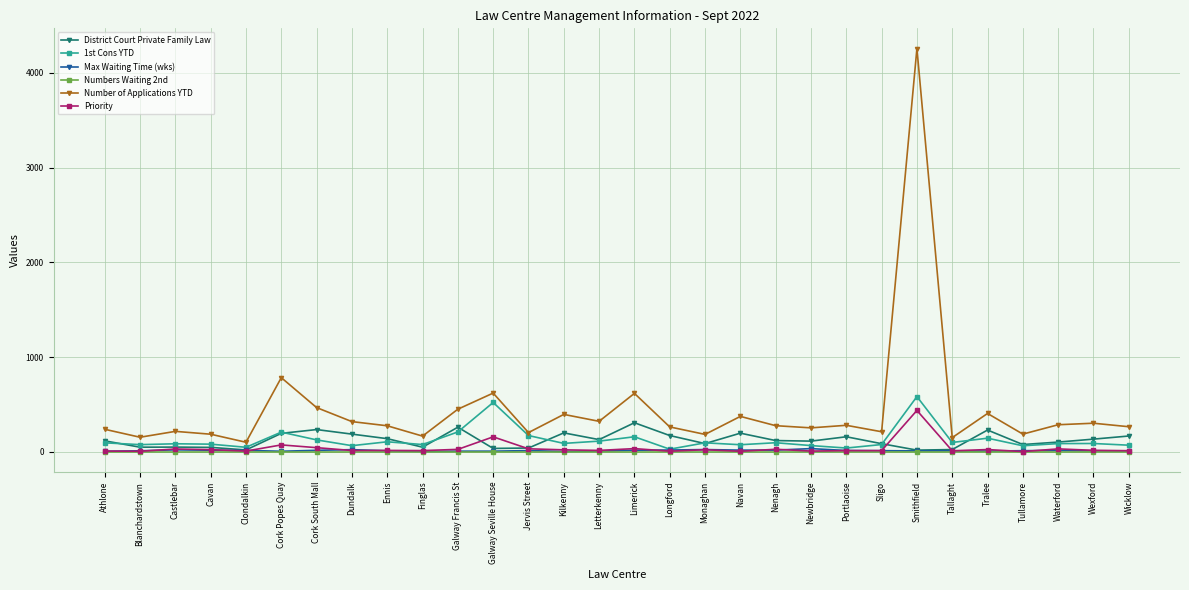

What is the maximum value shown in the chart?

4258